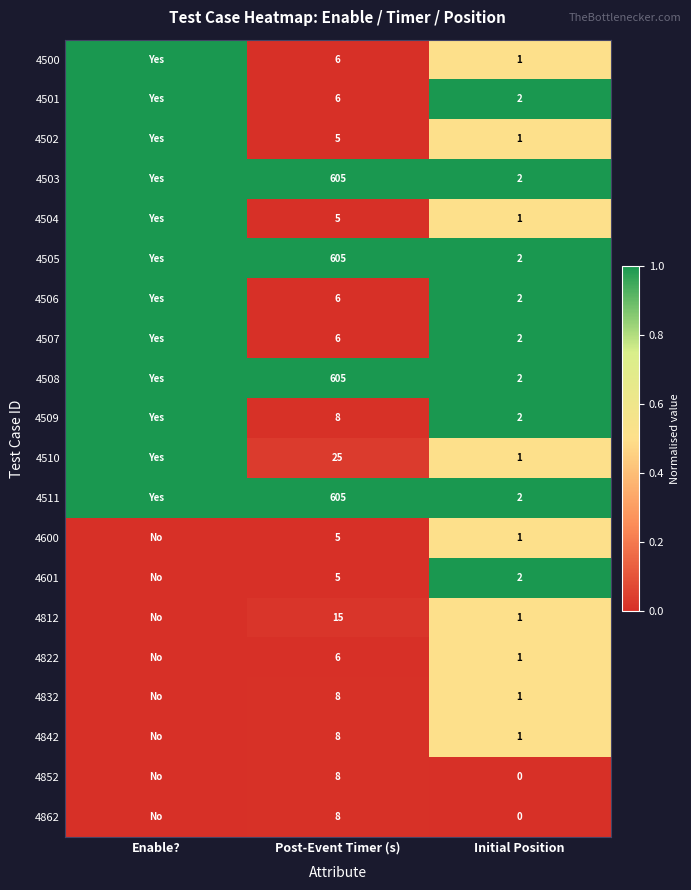

What is the total value across all series at Post-Event Timer (s)?

2550